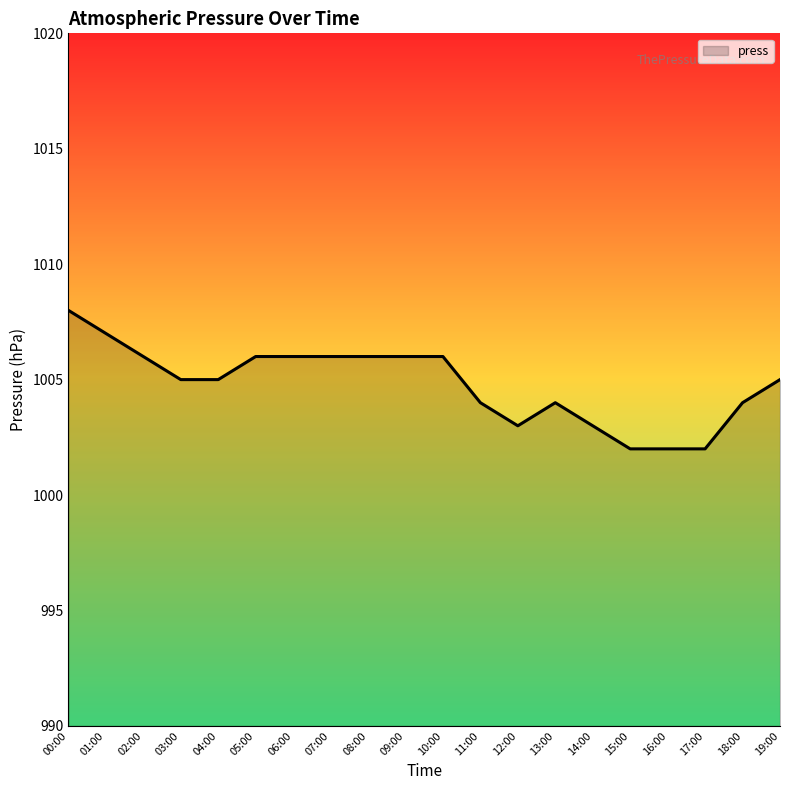

What position from the right is 13:00?

7